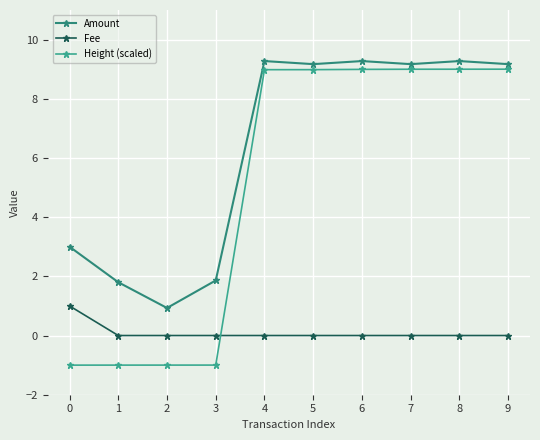

Does the chart display data point markers on the line(s)?

Yes